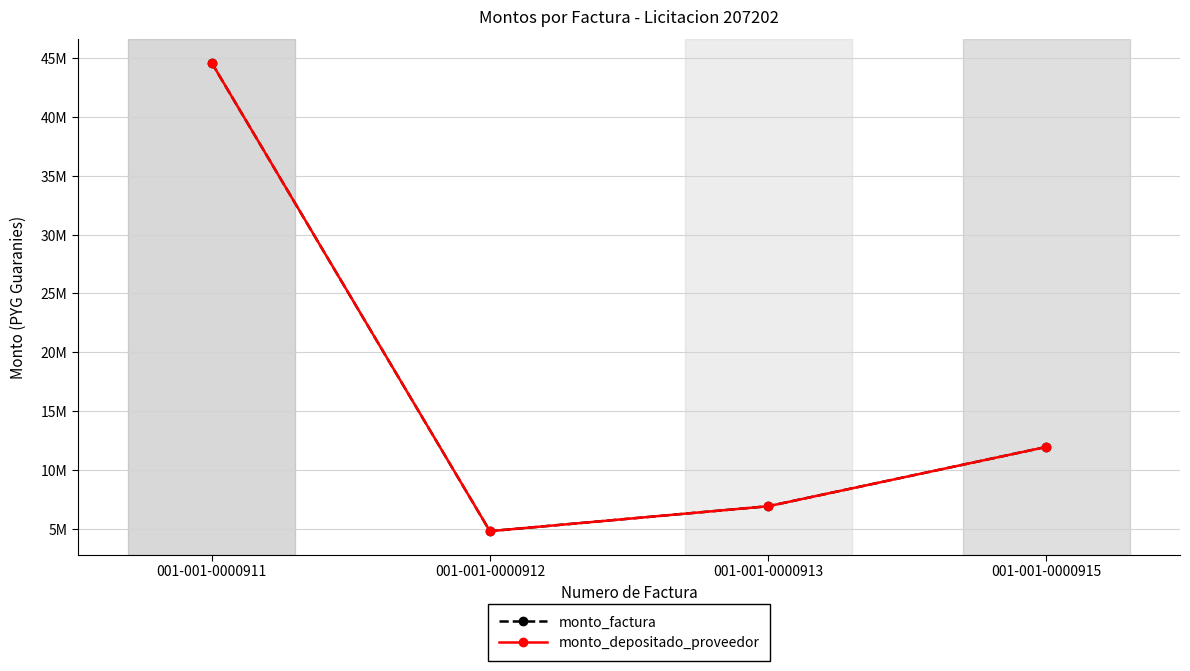

Is this an area chart (filled region under the line)?

No